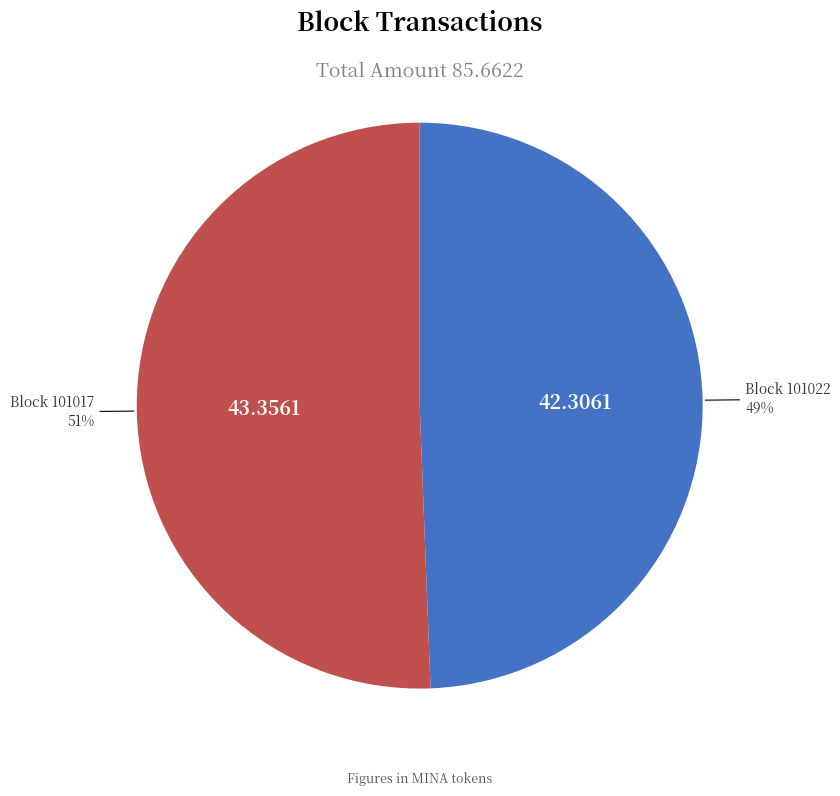

Does any single category account for the majority?

Yes